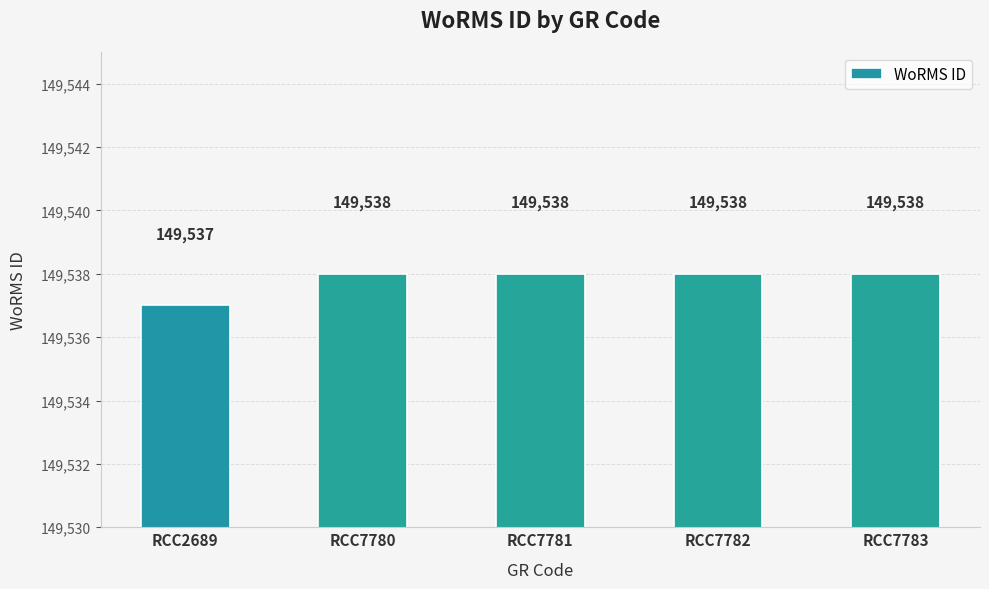

What is the ratio of the value at RCC7781 to the value at RCC7780?

1.0